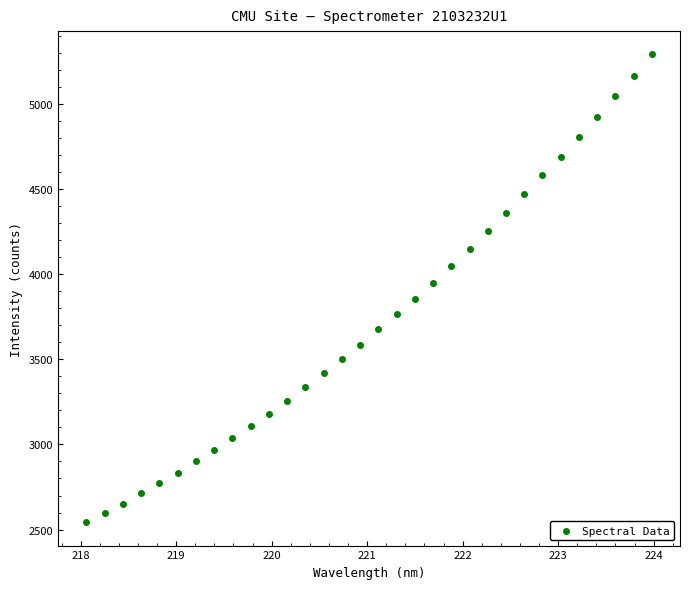

What is the range of X values (max minus min)?

5.9